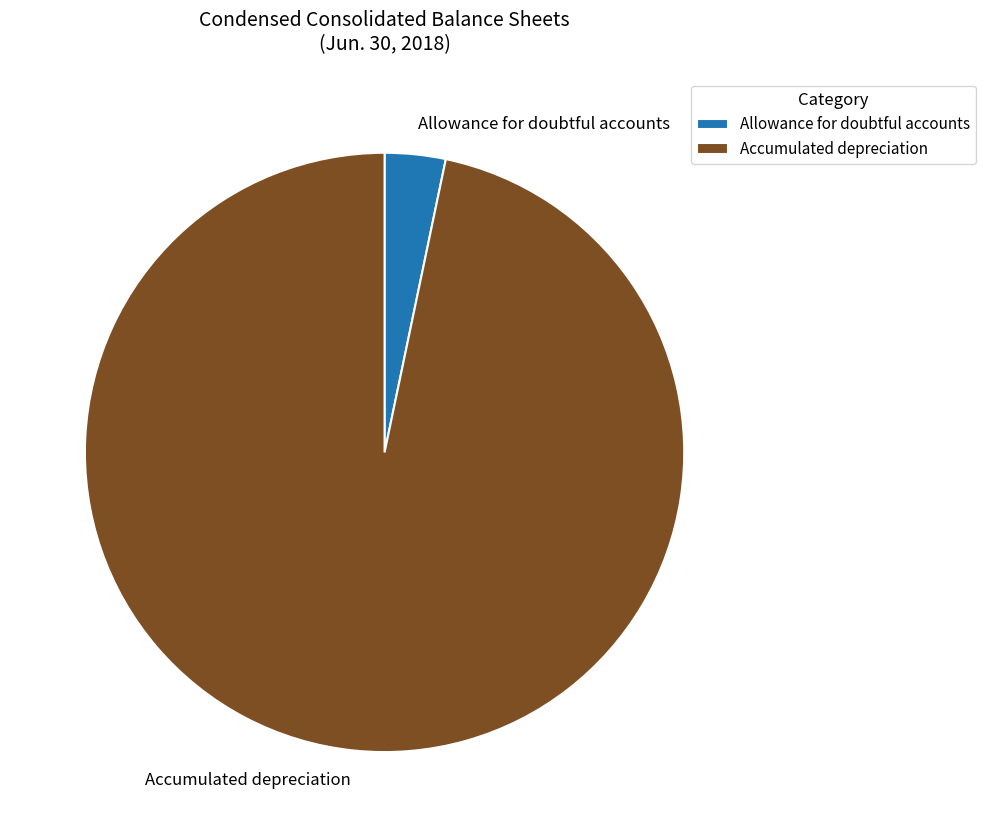

Is Allowance for doubtful accounts the majority of the pie?

No